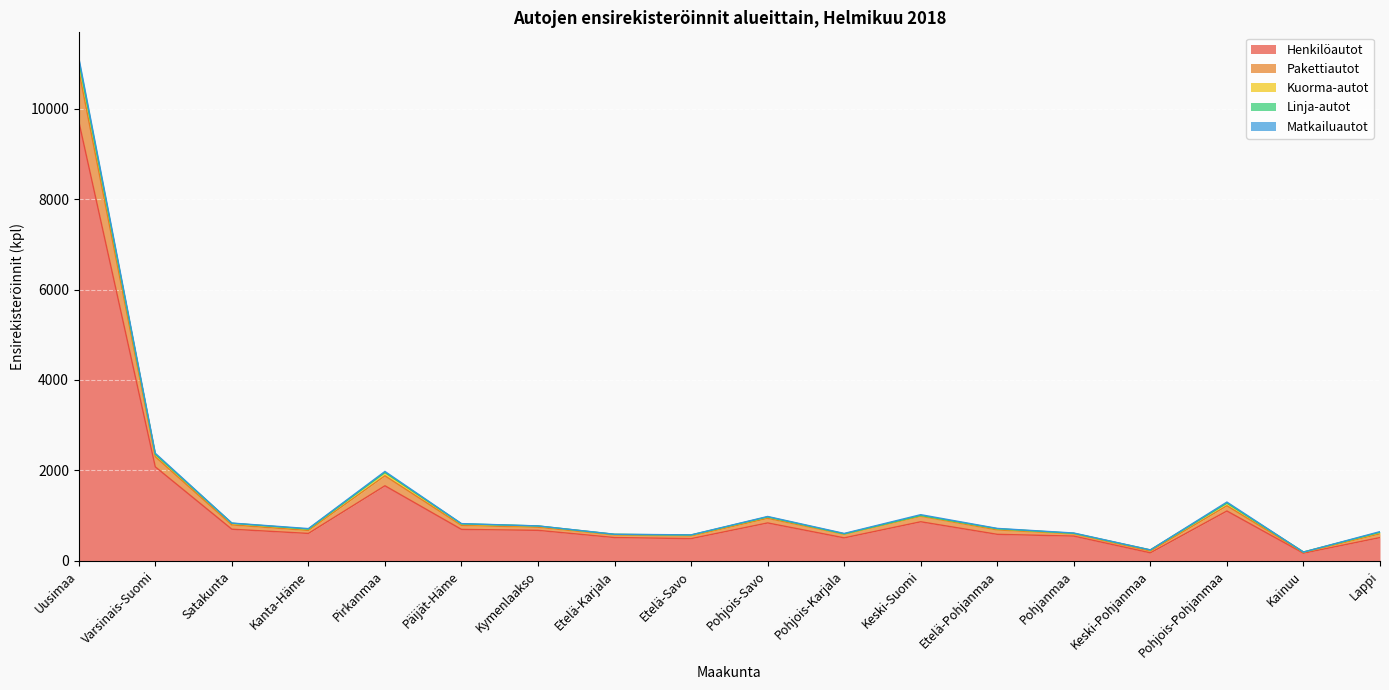

Reading left to right, extract all data points from this chart.

Henkilöautot: 9720	2078	699	606	1660	695	674	515	491	838	508	864	586	547	177	1102	169	514
Pakettiautot: 1125	224	95	66	221	89	69	57	59	102	80	121	98	48	39	116	17	84
Kuorma-autot: 193	52	34	28	69	25	24	12	15	29	7	16	22	10	23	58	8	27
Linja-autot: 19	2	3	2	5	9	4	1	6	2	1	2	4	3	0	1	0	8
Matkailuautot: 74	23	4	11	22	5	1	3	3	10	10	18	7	7	3	23	0	13